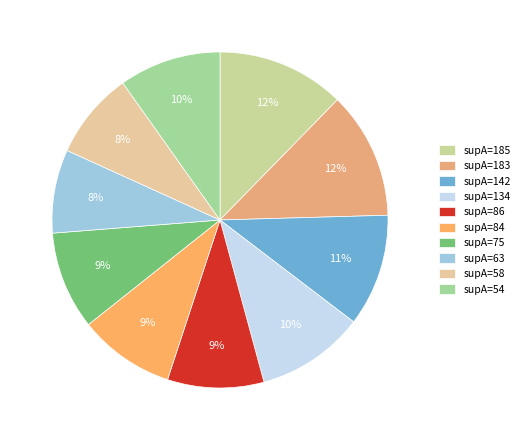

How many slices are in this pie chart?

10